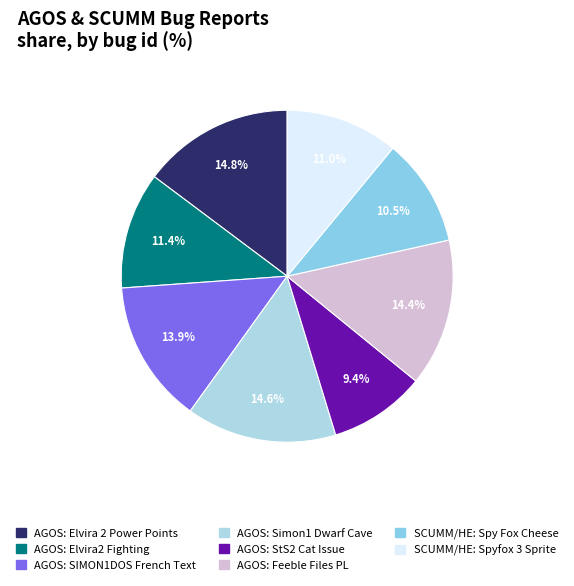

How many slices are in this pie chart?

8